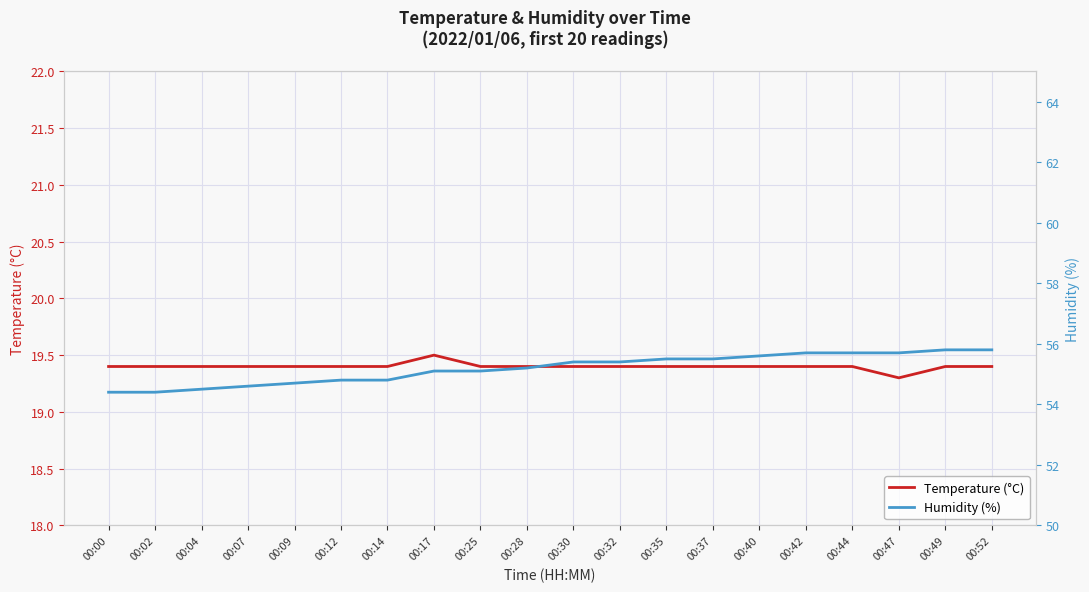

How many lines are shown in the chart?

2